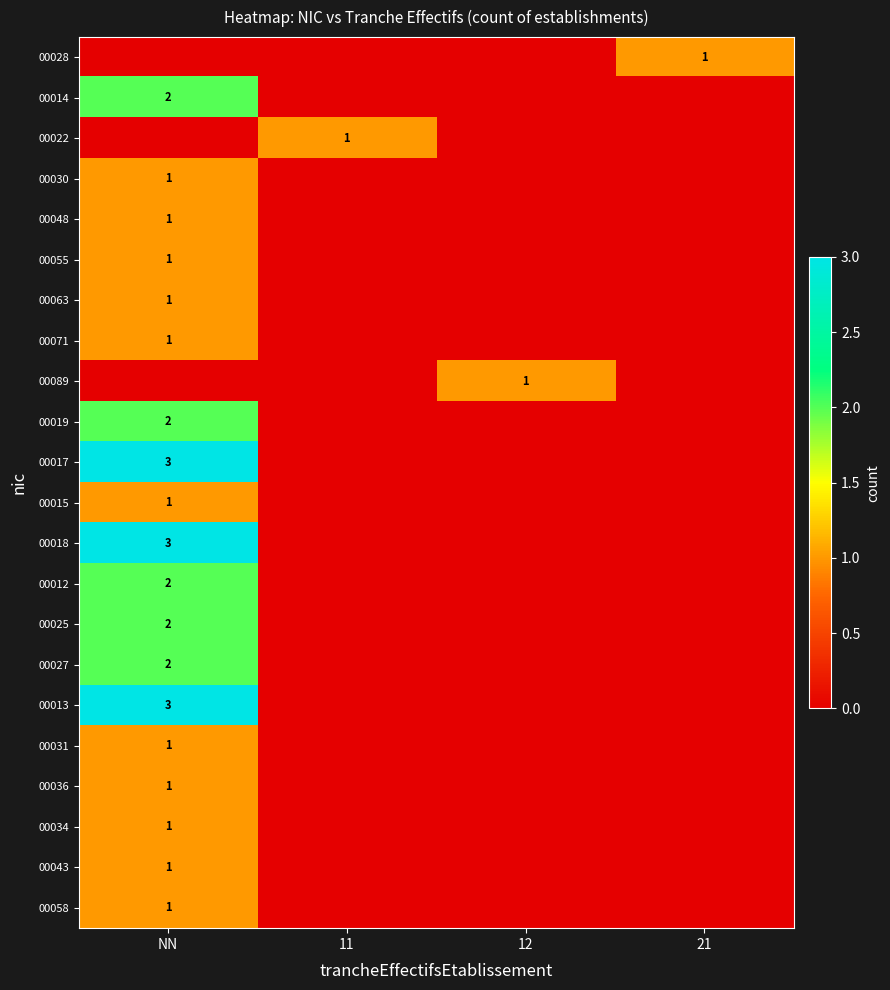

True or false: 00012 has a value of 2 at NN.

True